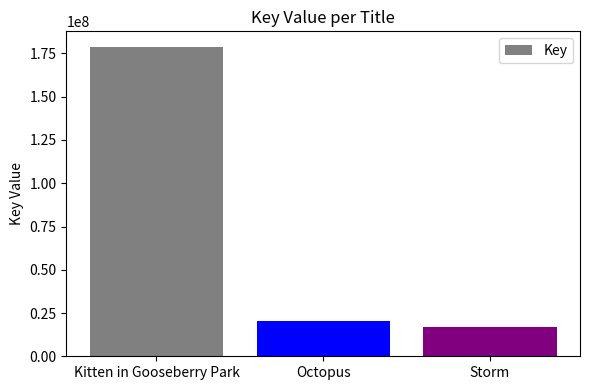

The value at Storm is 16951400. True or false?

True